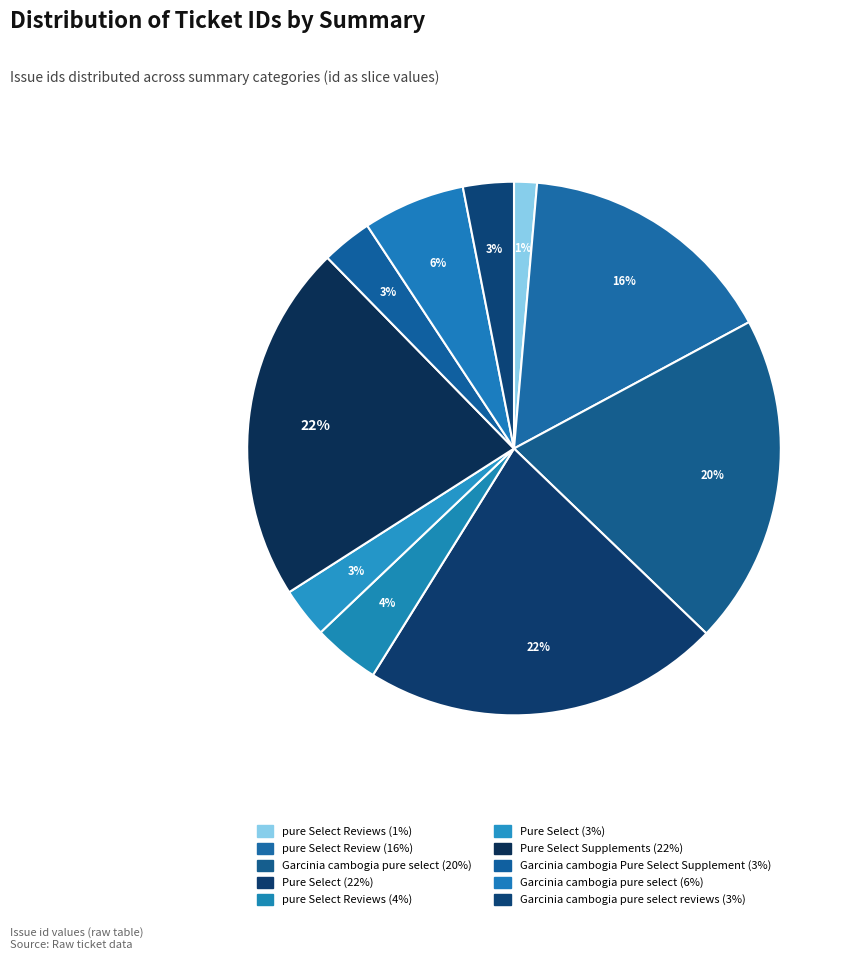

How many slices are in this pie chart?

10